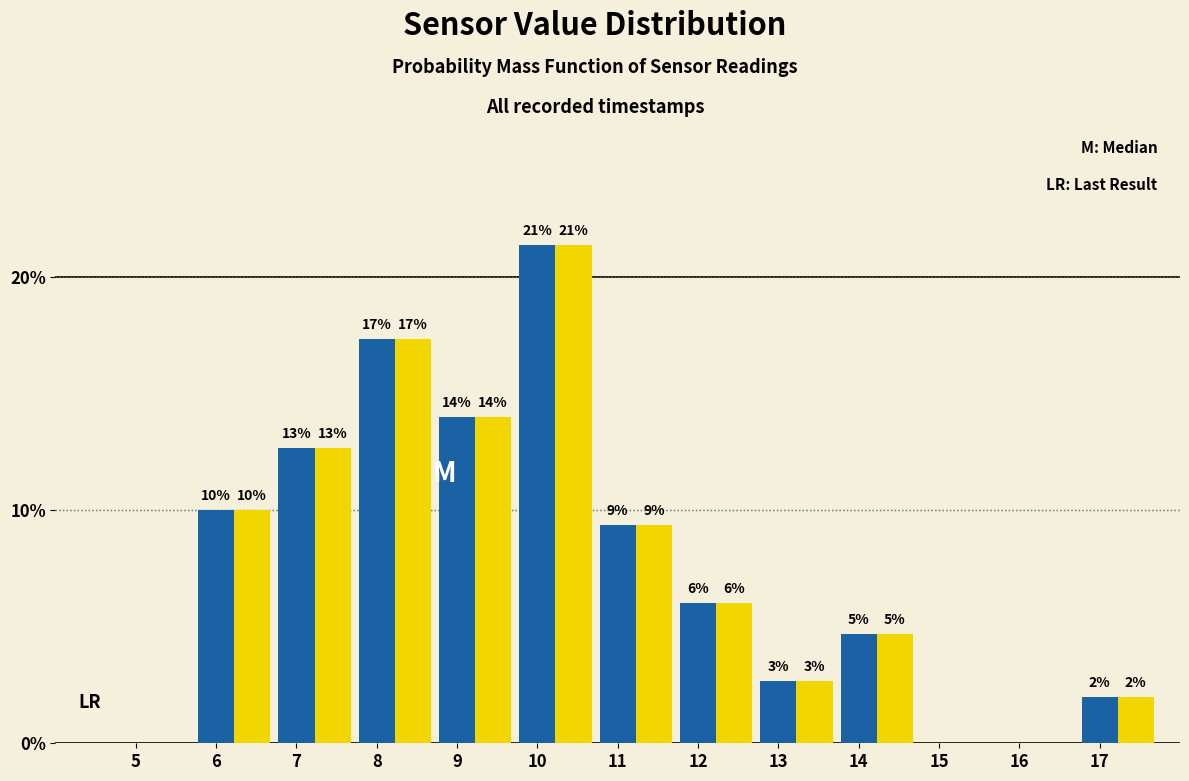

How many groups of bars are there?

13